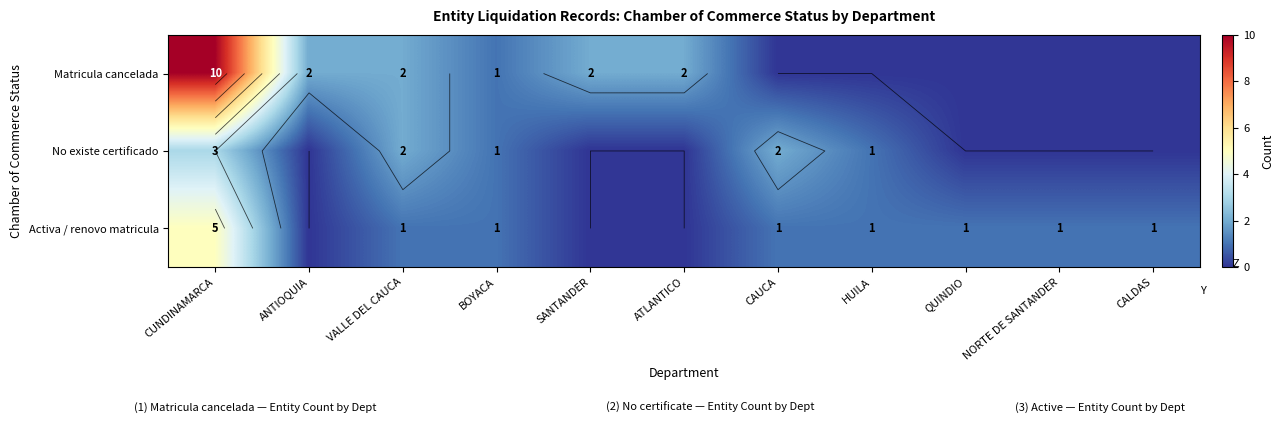

Is it true that No existe certificado equals 0 at ATLANTICO?

True